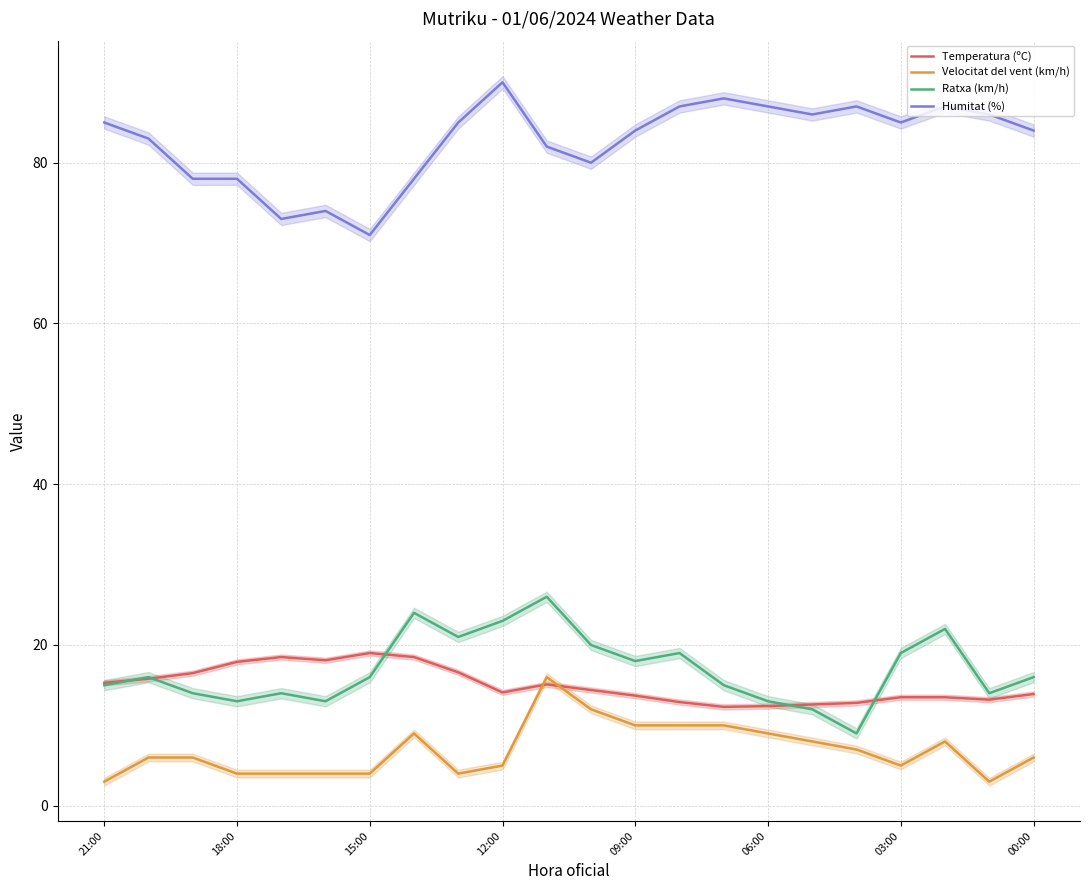

The Humitat (%) series shows 103.3 at 18:00. True or false?

False